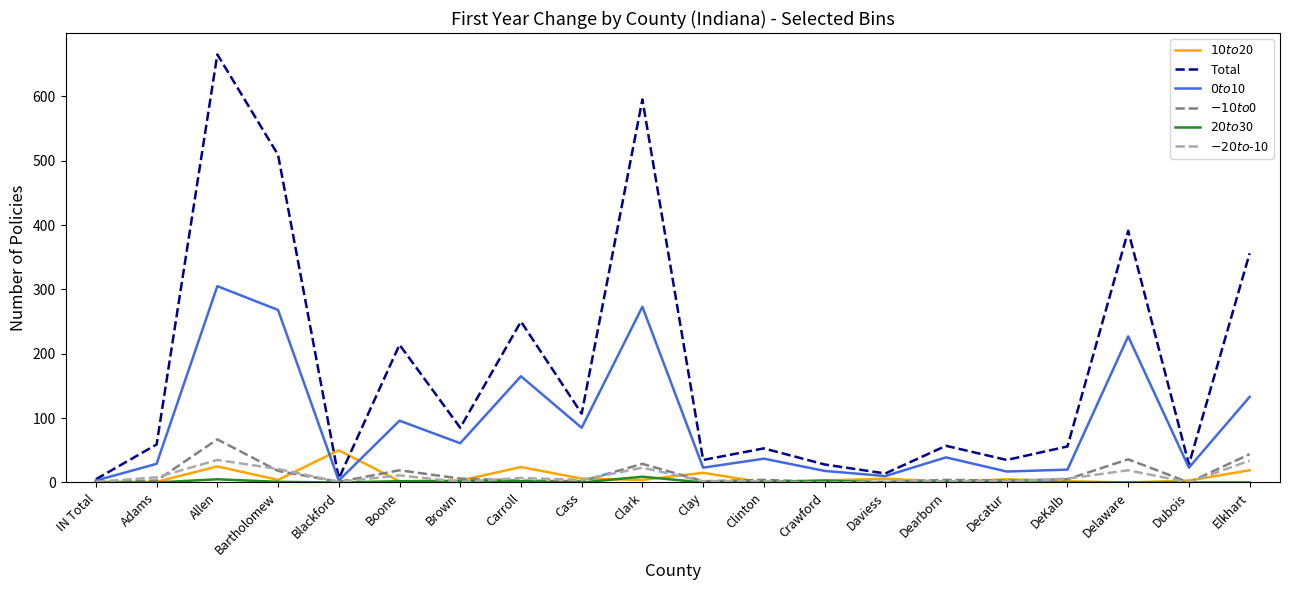

The value of $-10 to $0 at Blackford is 1. True or false?

True